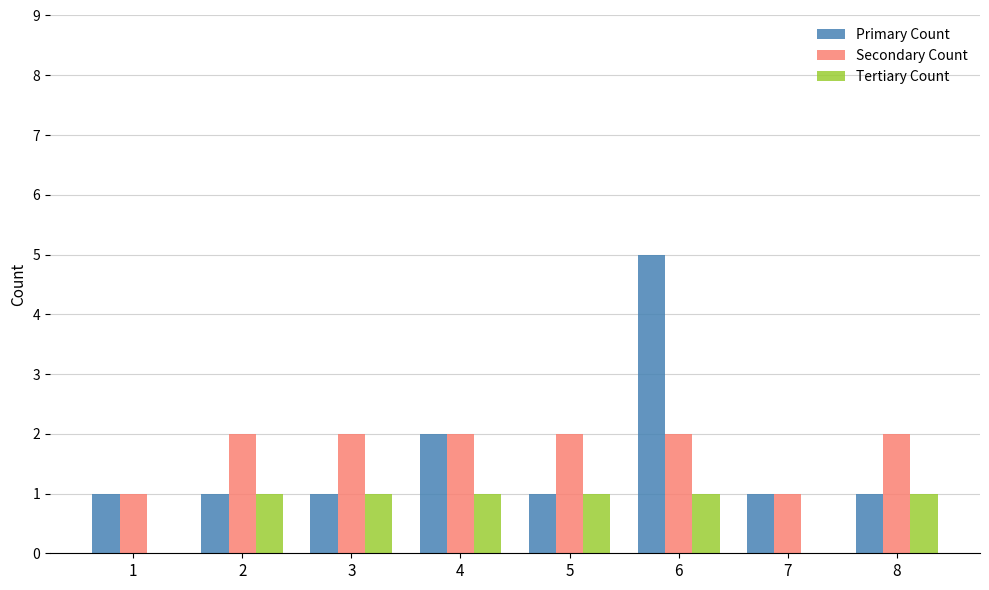

The value of Tertiary Count at 4 is 1. True or false?

True